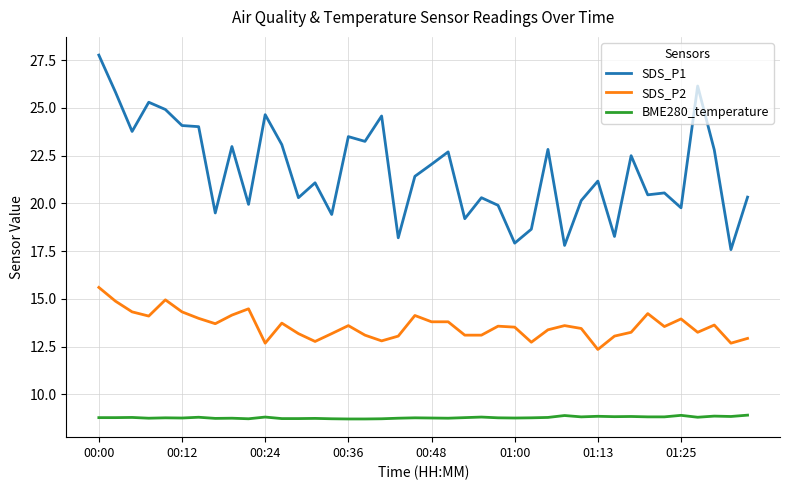

True or false: SDS_P2 and SDS_P1 cross at least once.

False